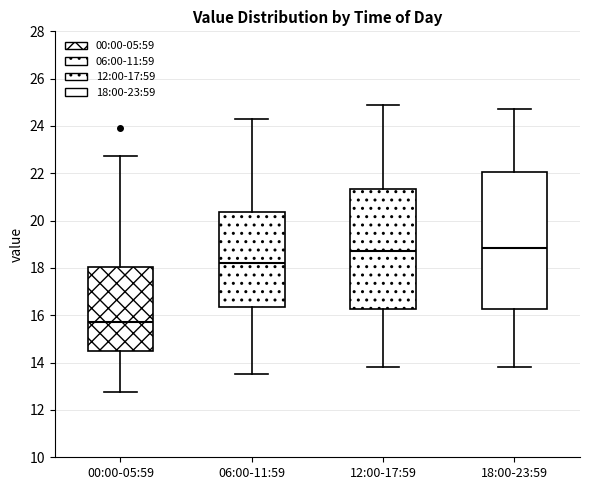

Reading left to right, transcribe this box plot: for each box, give where its median line is, the range the box spans, and where its two whiskers end, as read against the y-axis. The values are not printed on the chart, so give them approximately, as read against the axis.

00:00-05:59: median 15.8, box 14.4 to 18.0, whiskers 12.8 to 22.8
06:00-11:59: median 18.2, box 16.4 to 20.4, whiskers 13.6 to 24.4
12:00-17:59: median 18.8, box 16.2 to 21.4, whiskers 13.8 to 25.0
18:00-23:59: median 18.8, box 16.2 to 22.0, whiskers 13.8 to 24.8